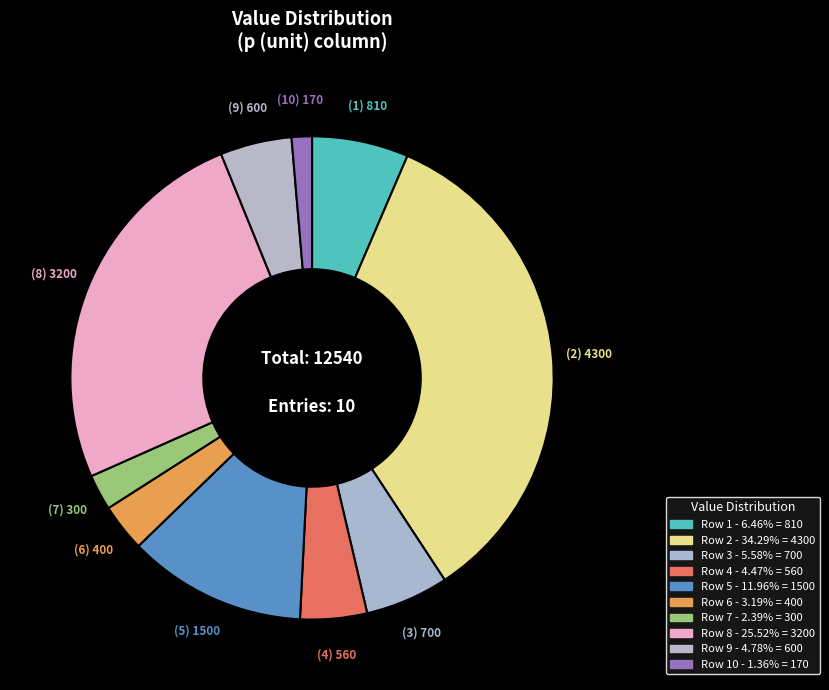

How many segments does this pie chart have?

10